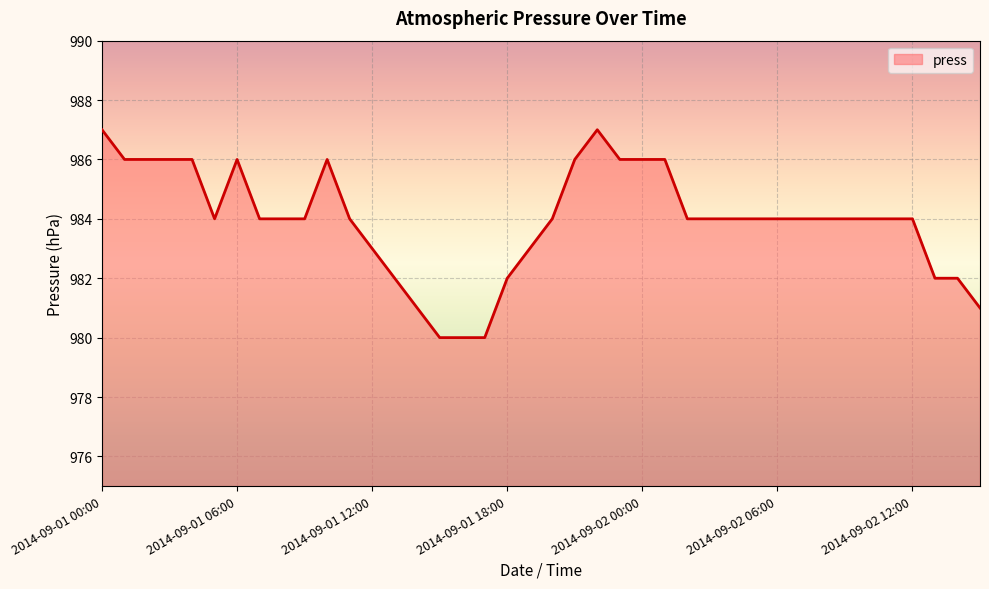

How many categories are shown in the chart?

40